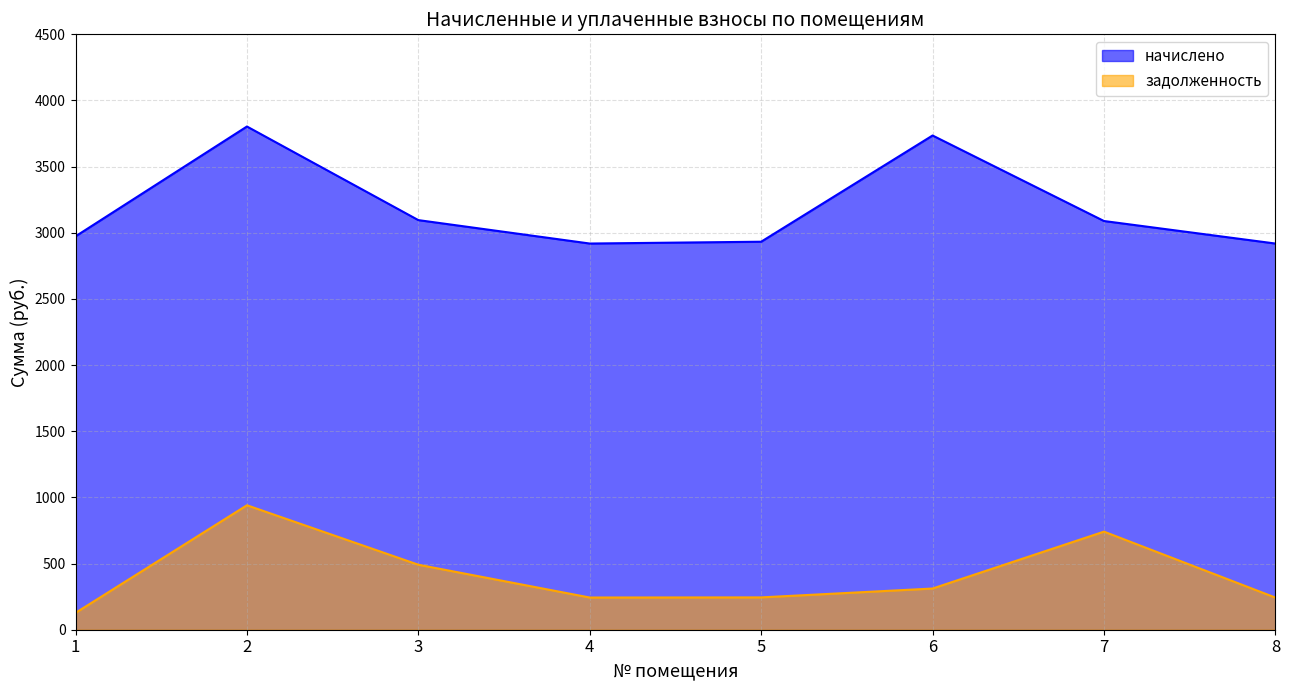

What is the sum of all задолженность values?

3343.1